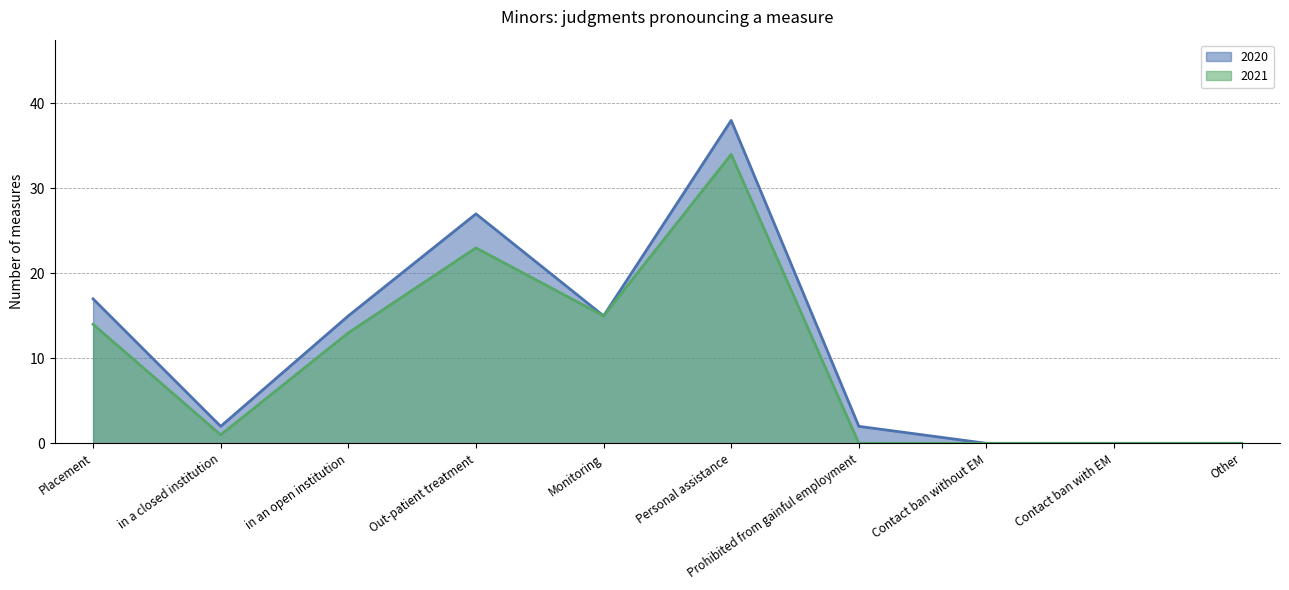

Between Other and in a closed institution, which is larger?

in a closed institution